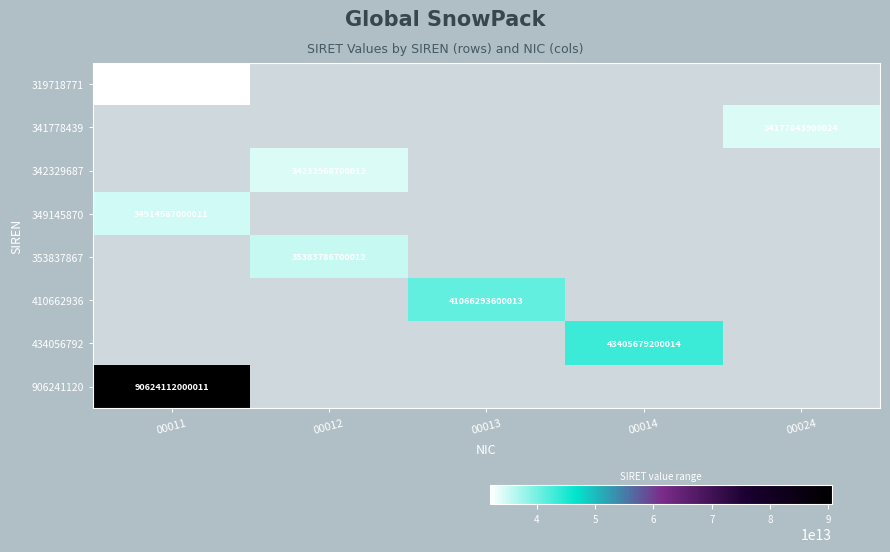

True or false: 410662936 has a value of 41066293600013 at 00013.

True